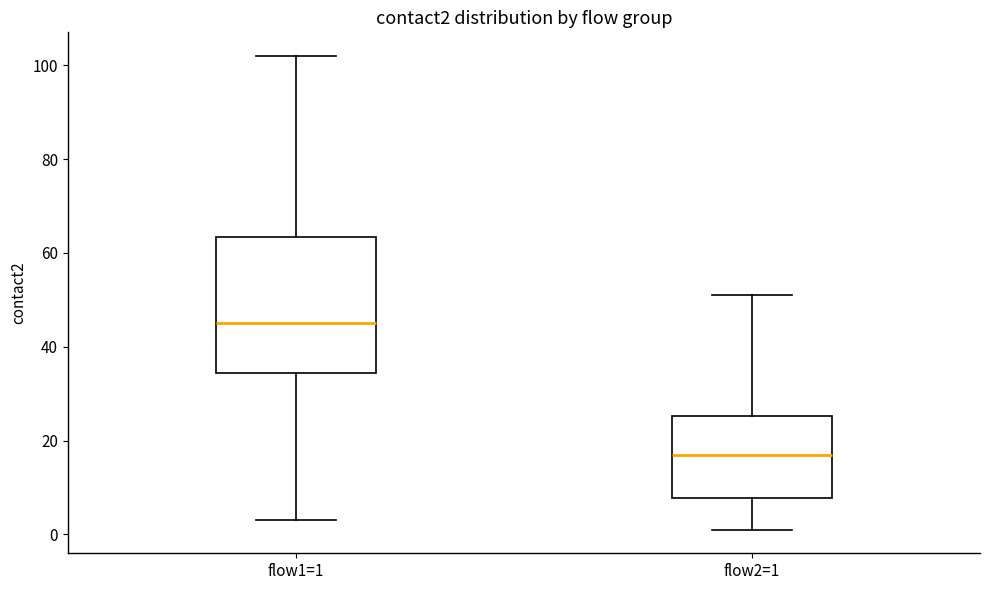

Where is the upper edge of the box for flow1=1 on the y-axis? The values are not printed on the chart, so give them approximately, as read against the axis.

64